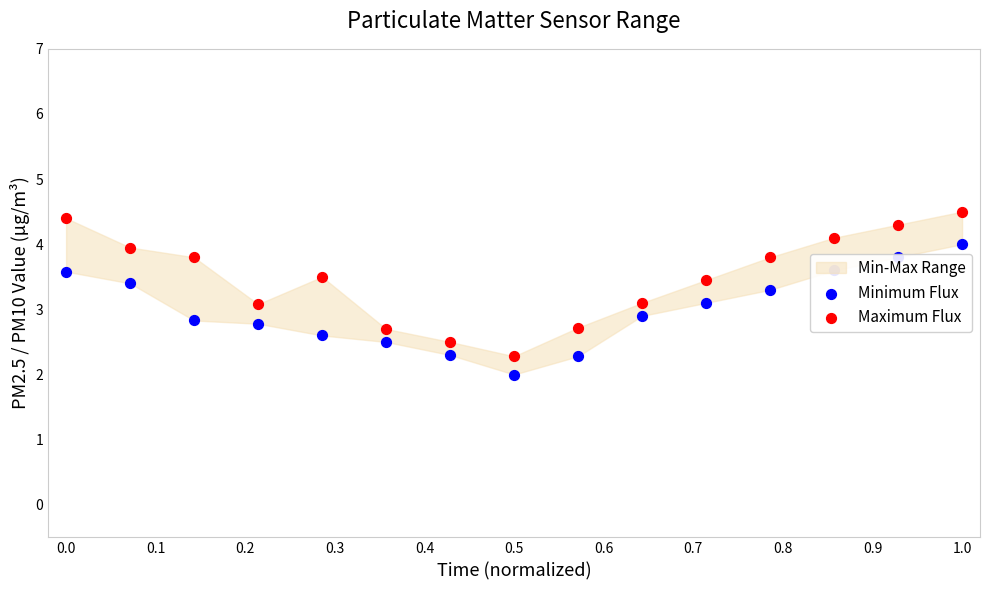

Which series reaches the minimum Y coordinate?

Minimum Flux